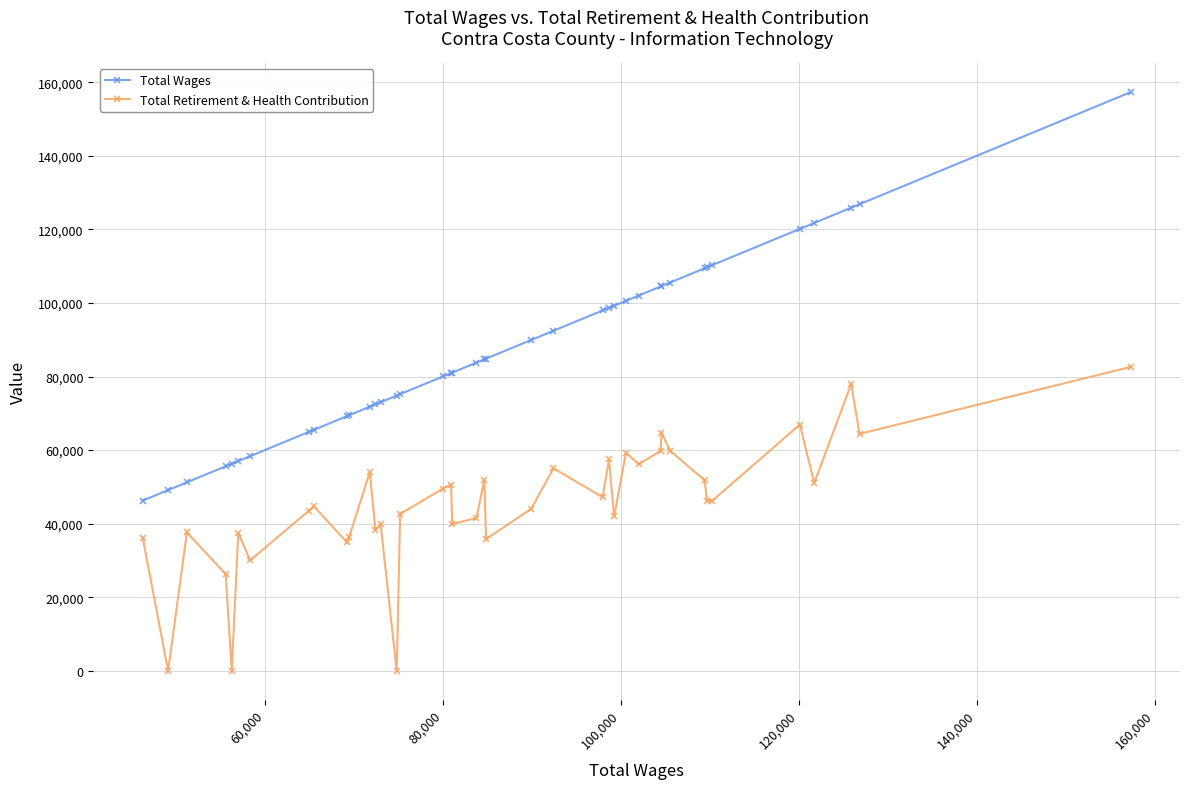

Which series has the largest range (max minus min)?

Total Wages